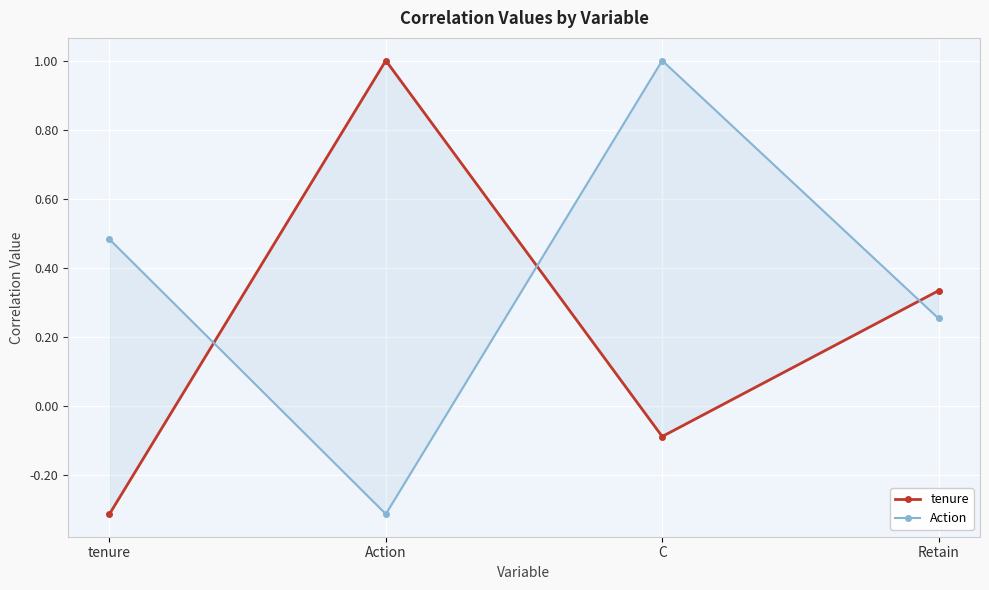

Rank the categories by tenure value from highest to lowest.

Action, Retain, C, tenure